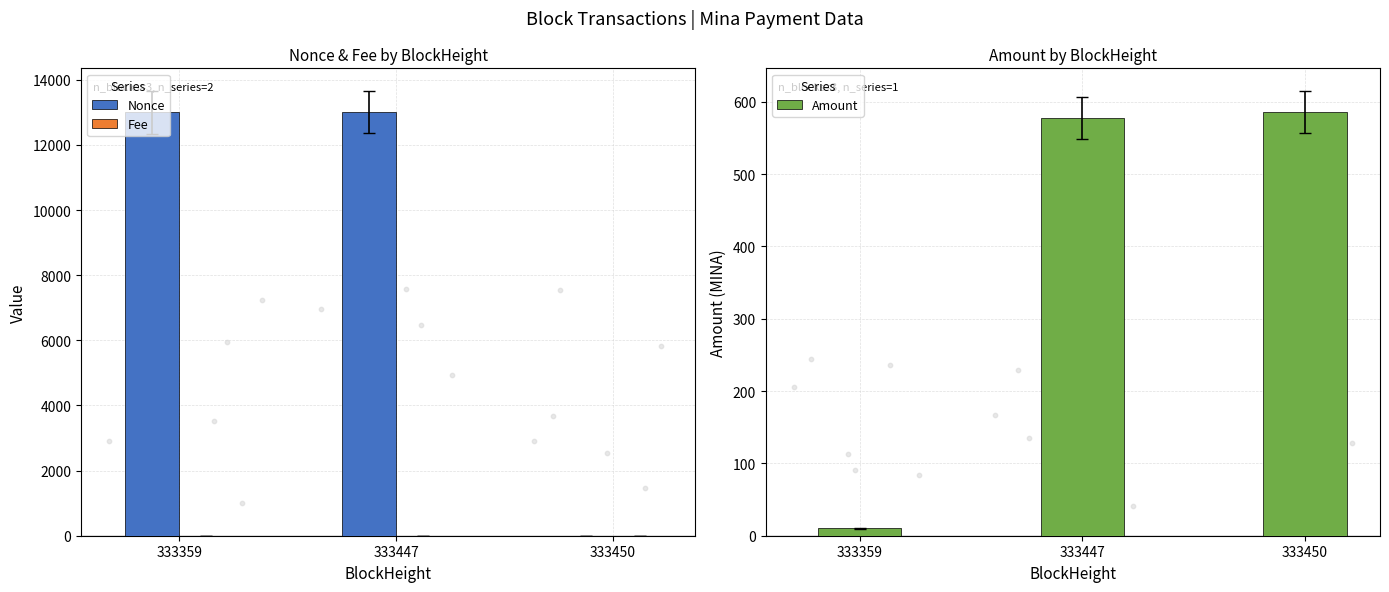

Which series has the widest spread of Y values?

Nonce